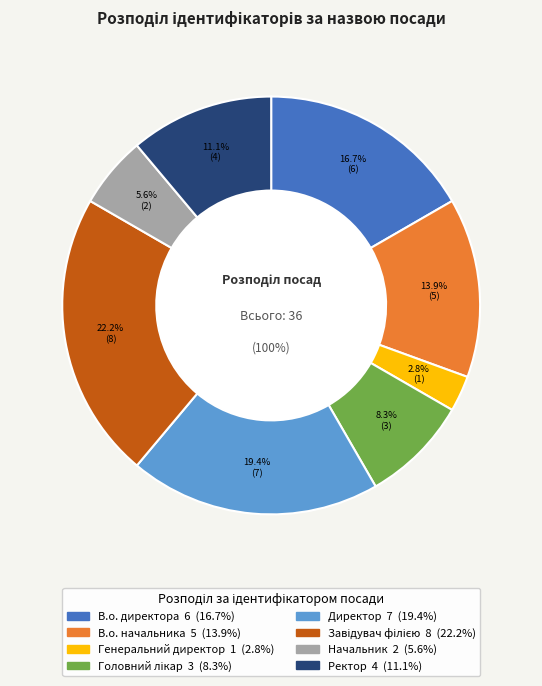

How many segments does this pie chart have?

8